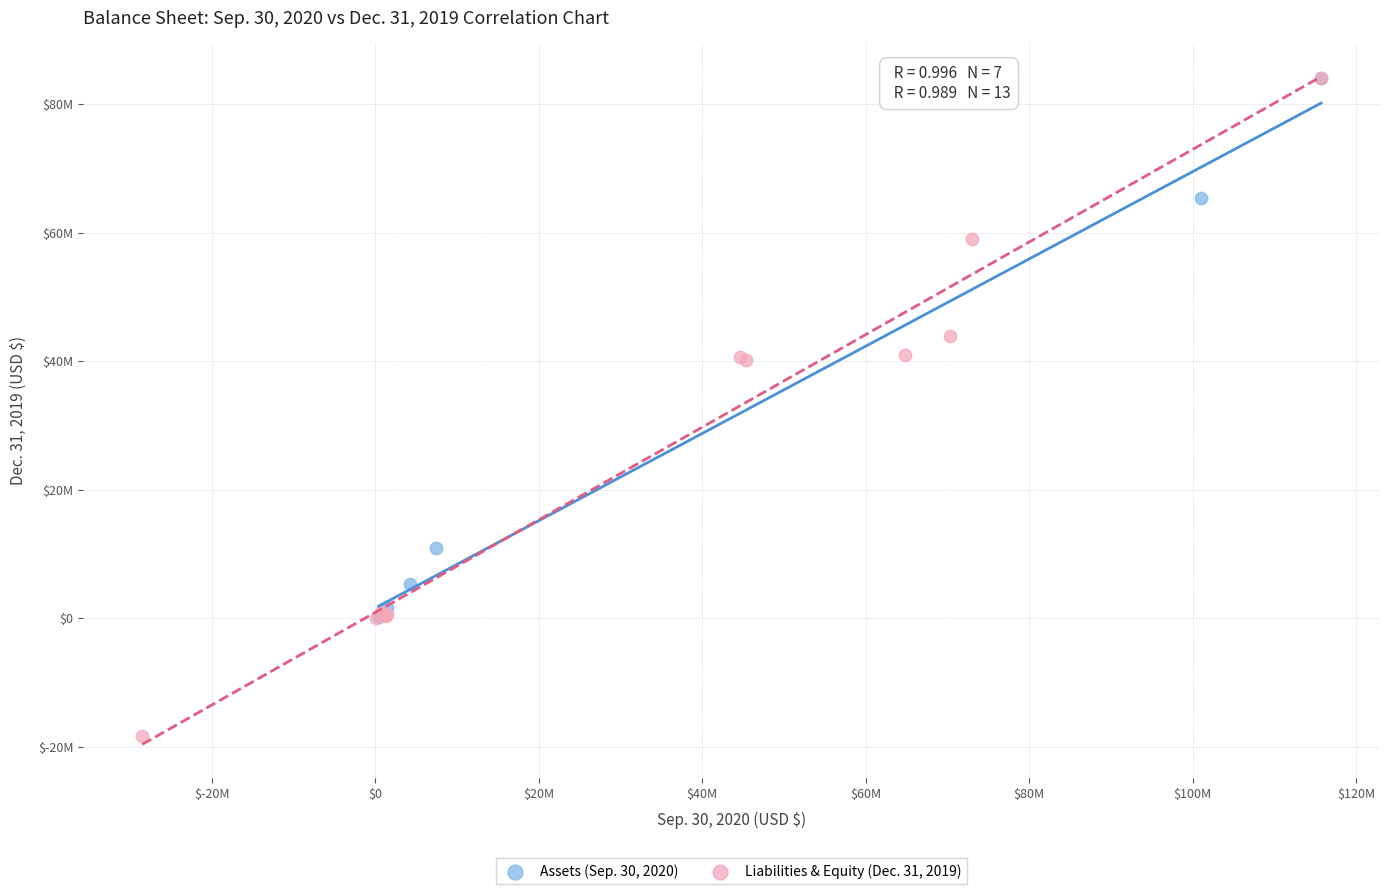

Which series reaches the minimum Y coordinate?

Liabilities & Equity (Dec. 31, 2019)